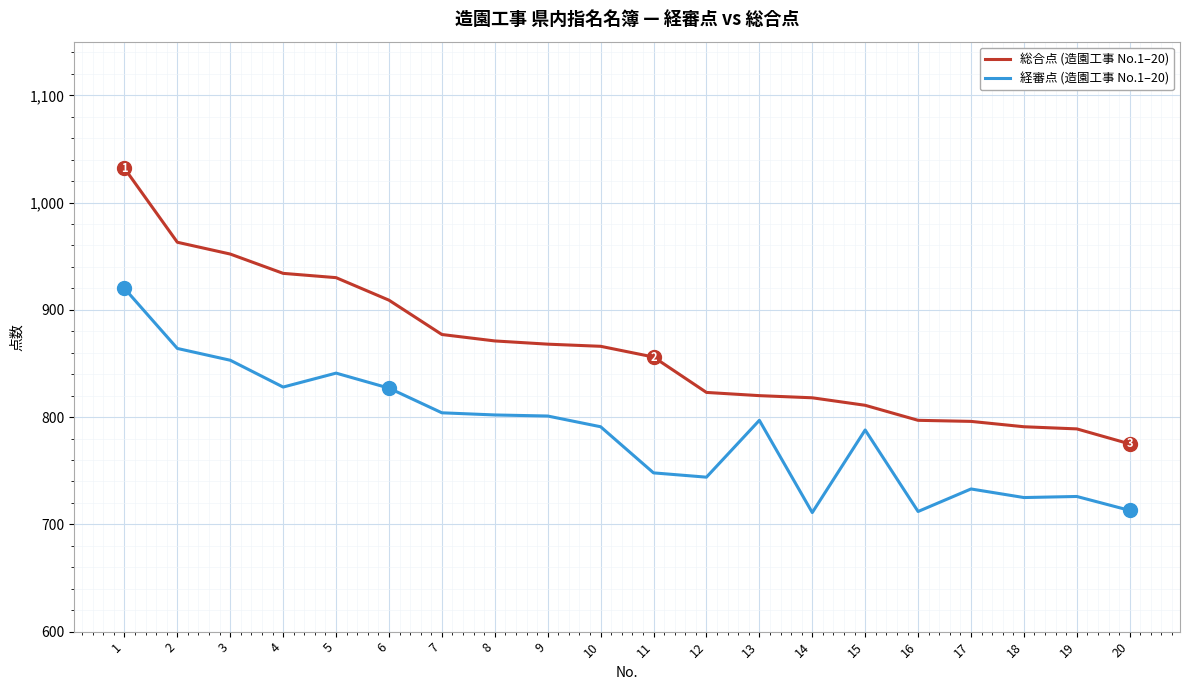

At which category does 経審点 (造園工事 No.1–20) reach its first local valley?

4